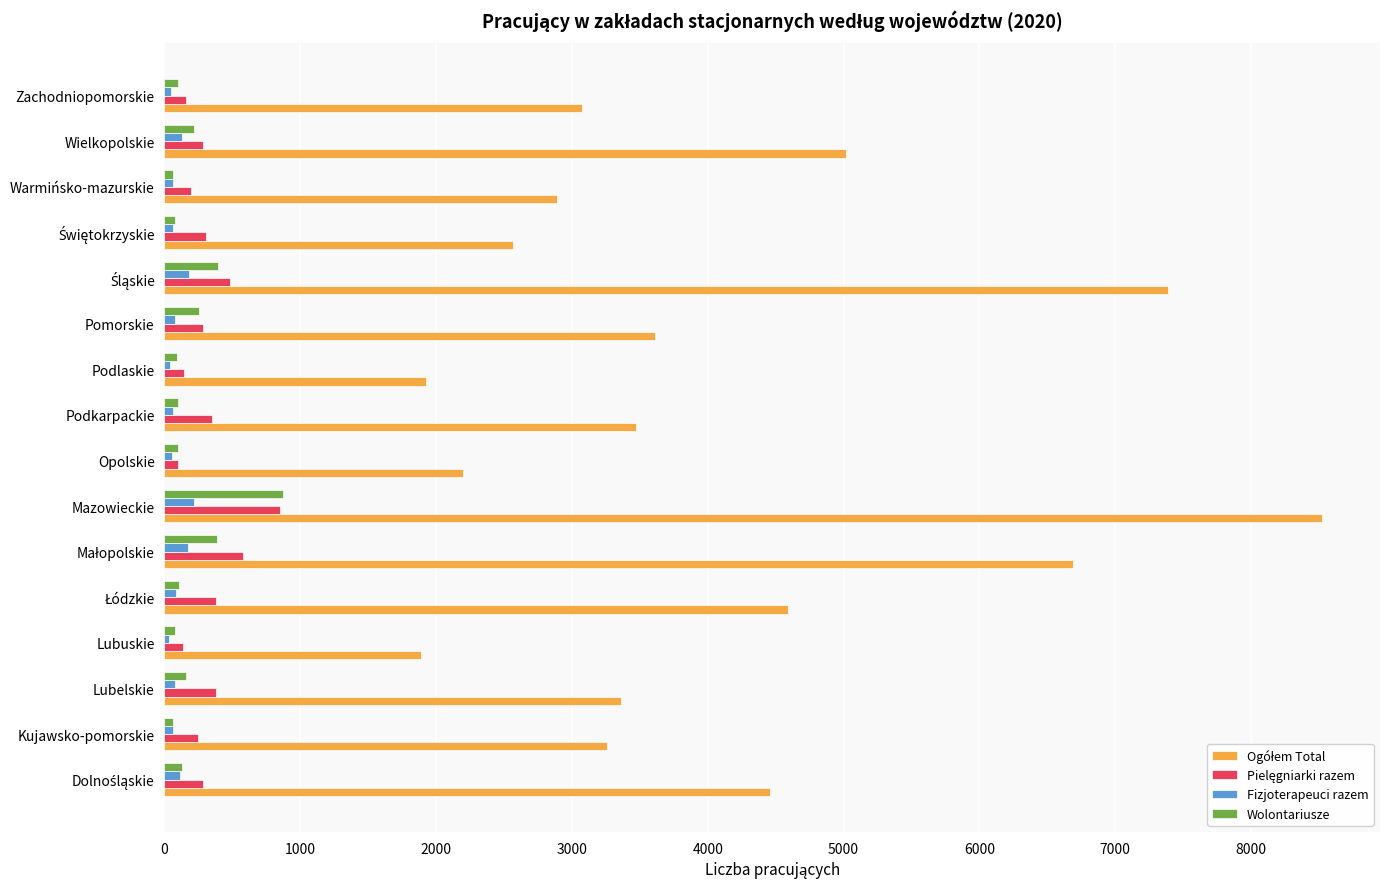

At which category is the sum across all series the highest?

Mazowieckie